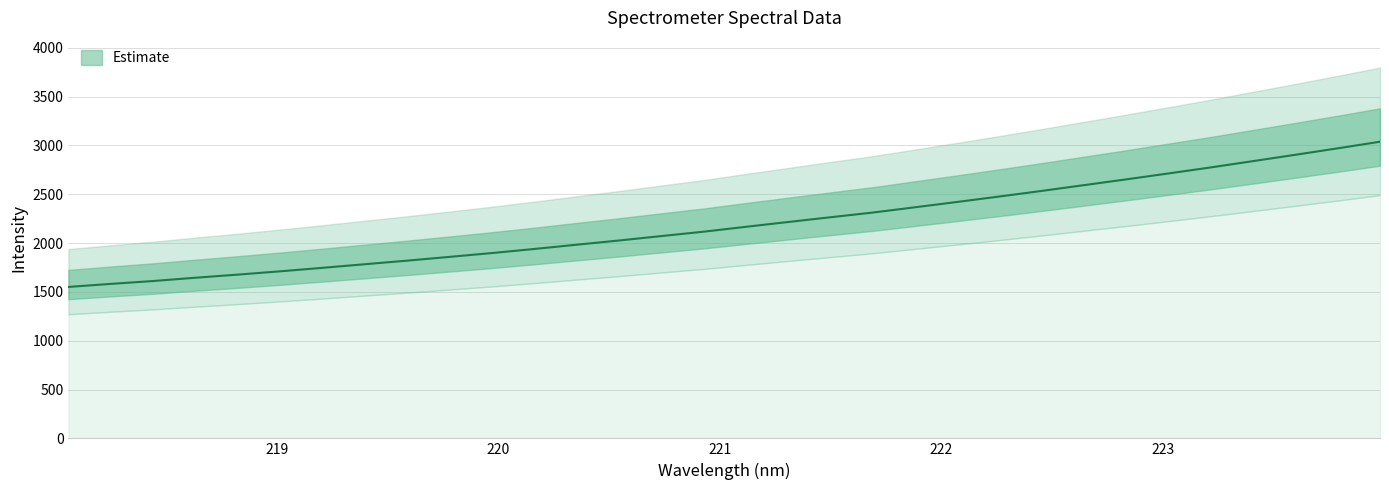

How many lines are shown in the chart?

1